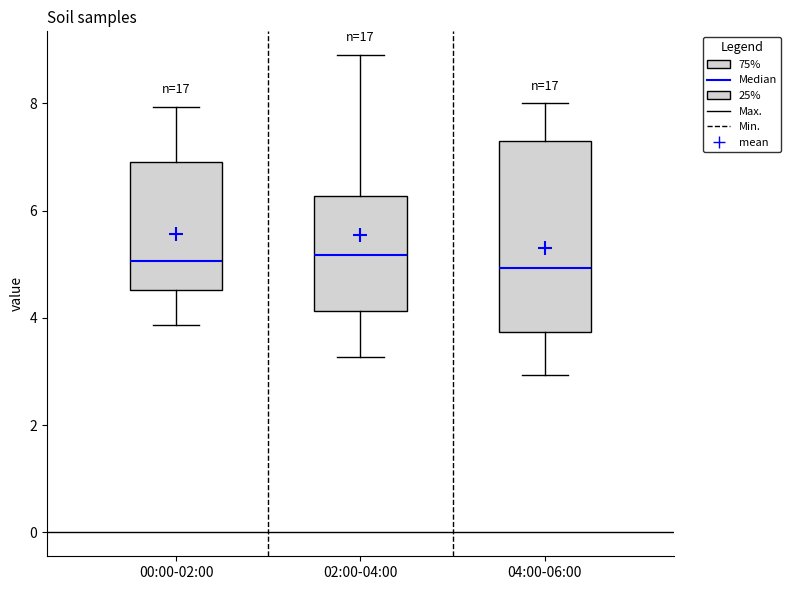

Which box is the tallest, from its lower edge to its upper edge?

04:00-06:00